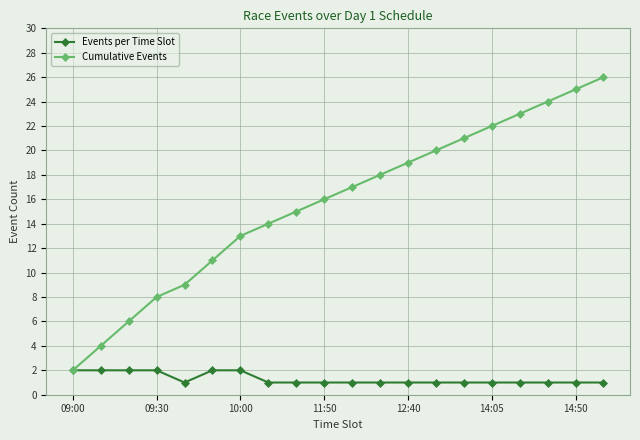

Which series has the widest spread of values?

Cumulative Events